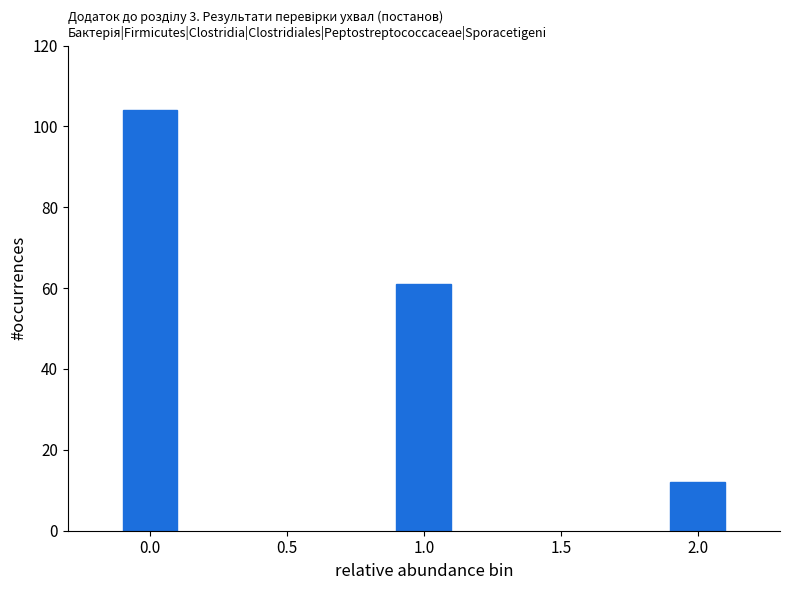

Reading left to right, what are all the values shown in this chart?

104	61	12